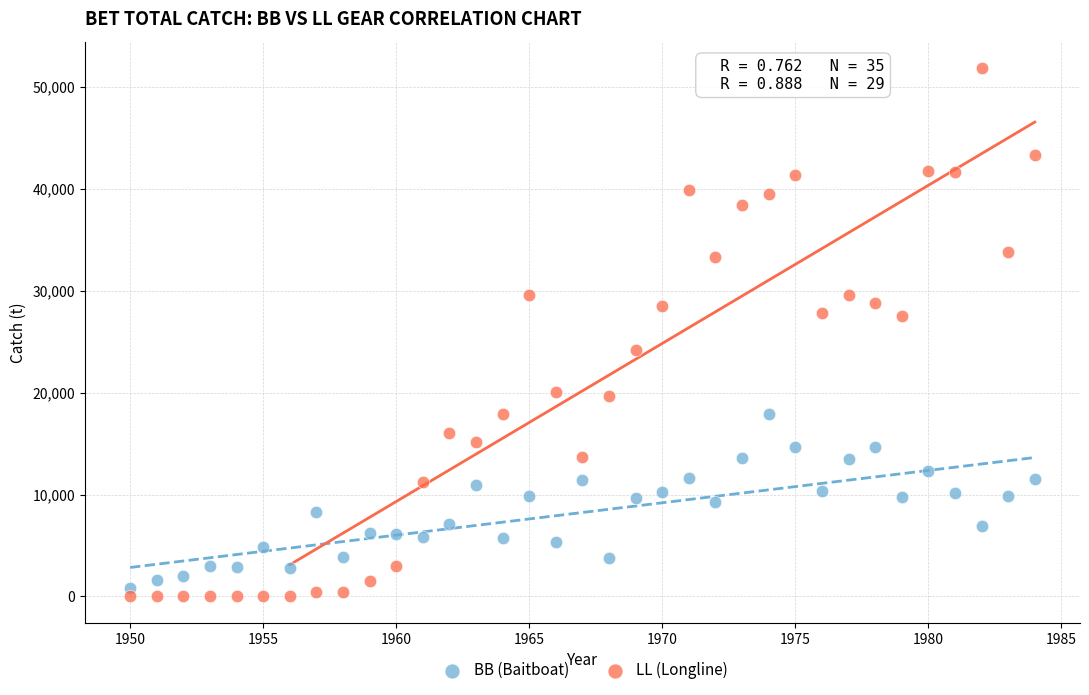

What are all the series names shown in the legend?

BB (Baitboat), LL (Longline)